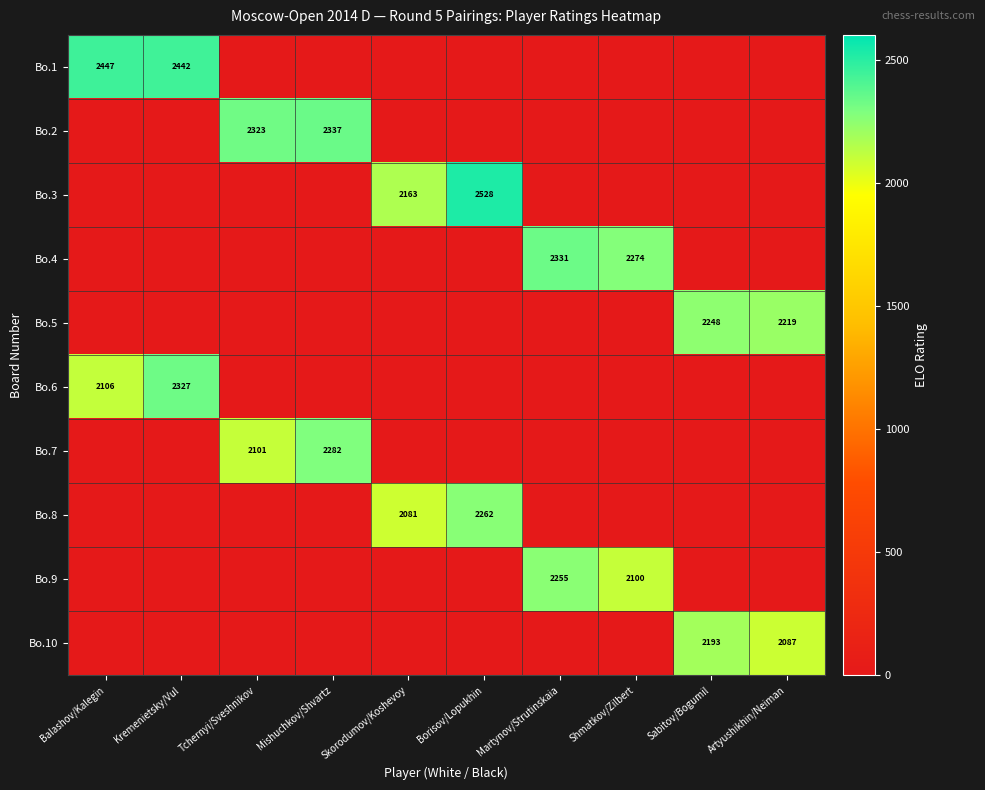

At which category is the sum across all series the highest?

Borisov/Lopukhin